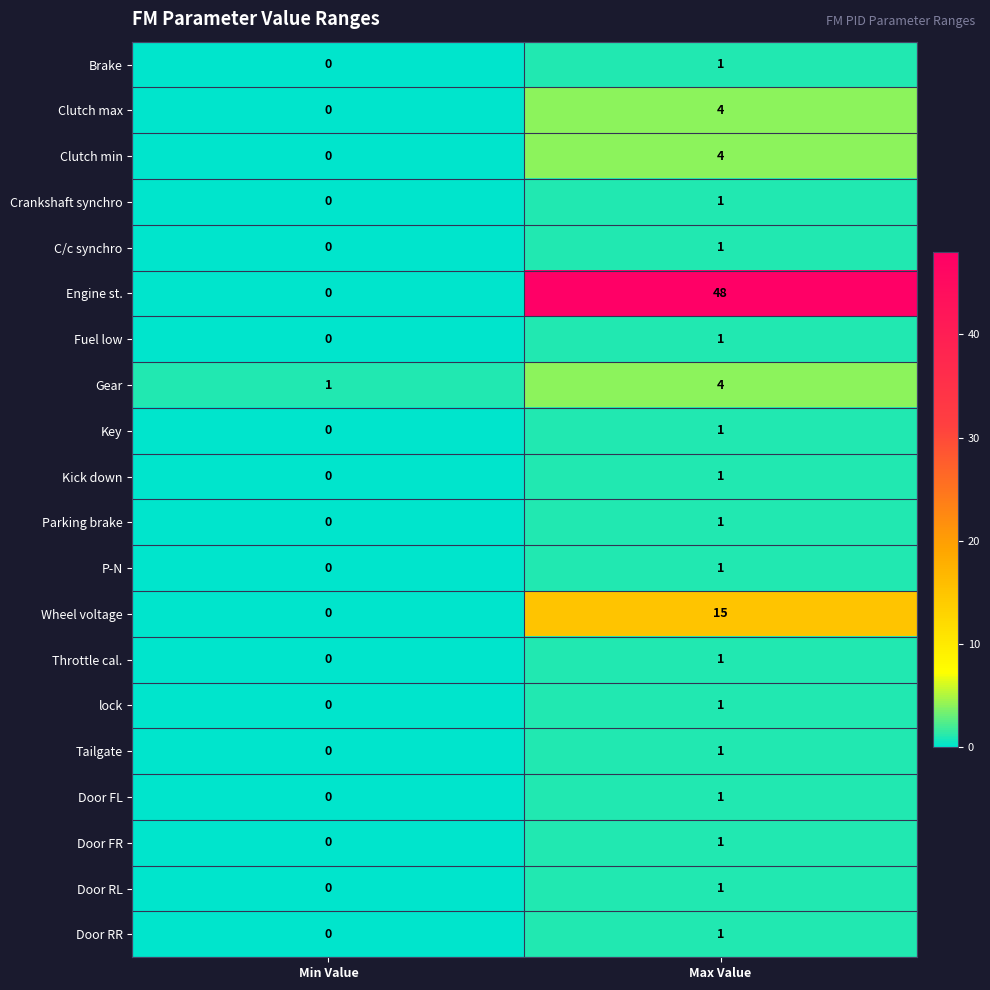

Is it true that Tailgate equals 1 at Max Value?

True